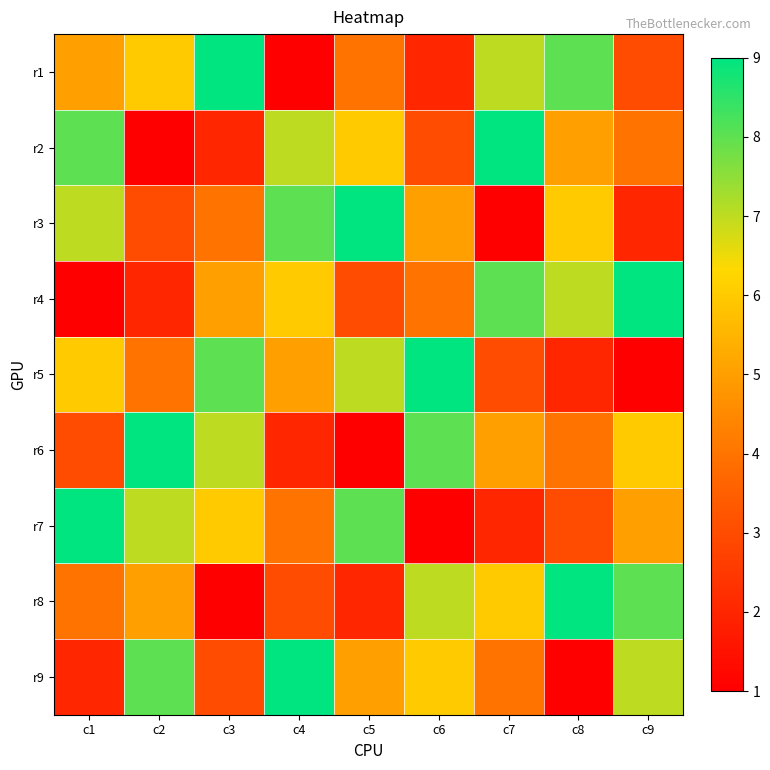

What is the difference between the highest and lowest values at c4?

8